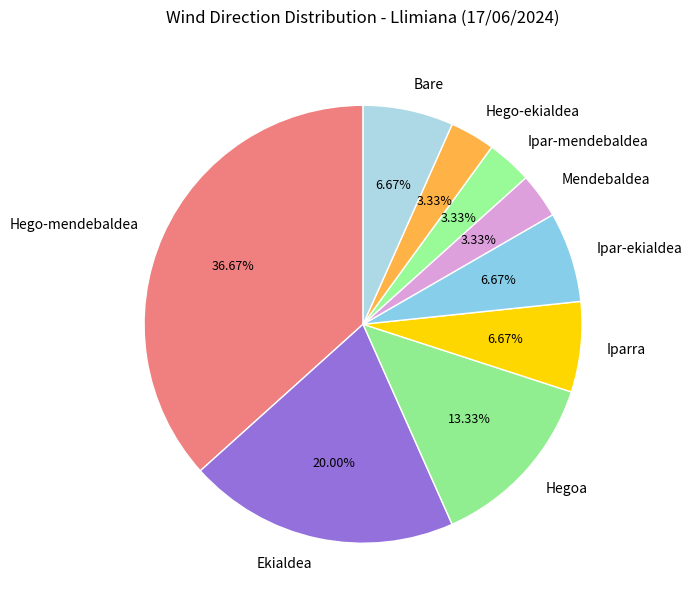

Is the sum of Hego-mendebaldea and Mendebaldea greater than half?

No